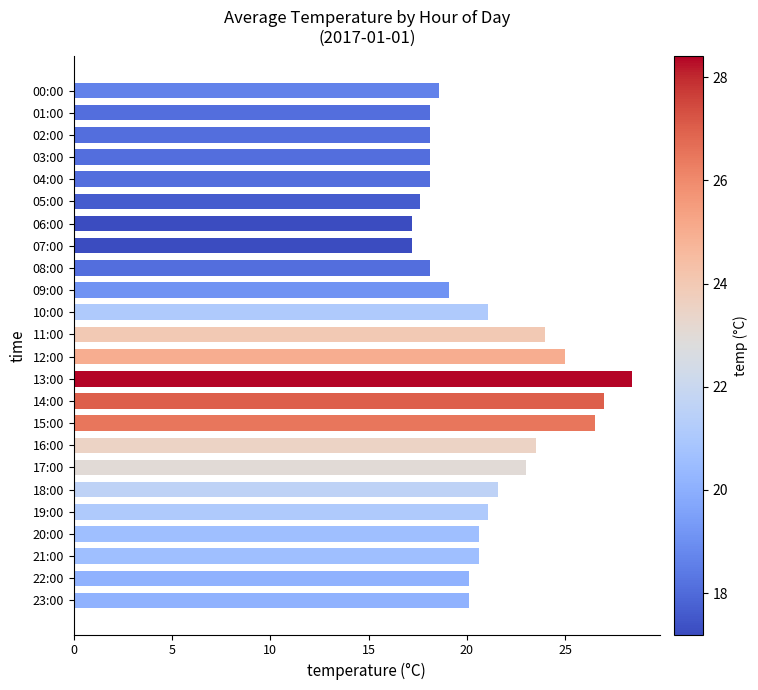

Reading bottom to top, what are all the values shown in this chart?

23:00=20.1	22:00=20.1	21:00=20.6	20:00=20.6	19:00=21.1	18:00=21.6	17:00=23.0	16:00=23.5	15:00=26.5	14:00=27.0	13:00=28.4	12:00=25.0	11:00=24.0	10:00=21.1	09:00=19.1	08:00=18.1	07:00=17.2	06:00=17.2	05:00=17.6	04:00=18.1	03:00=18.1	02:00=18.1	01:00=18.1	00:00=18.6